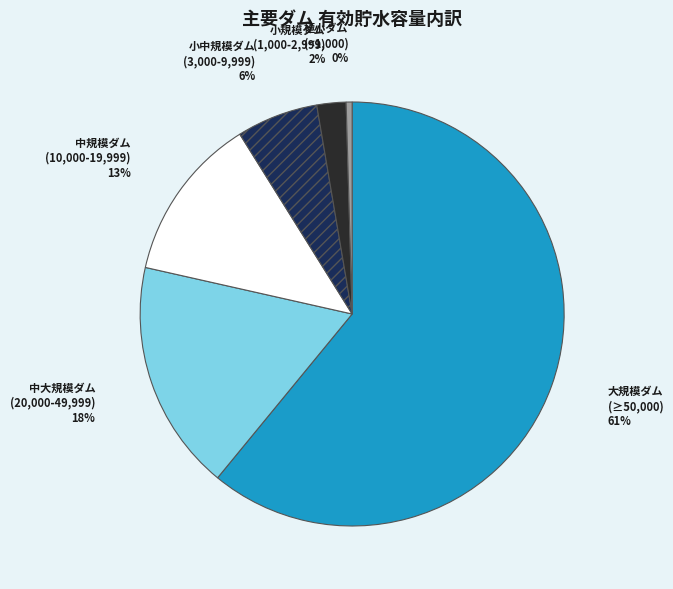

To the nearest percent, what is the average slice percentage?

17%